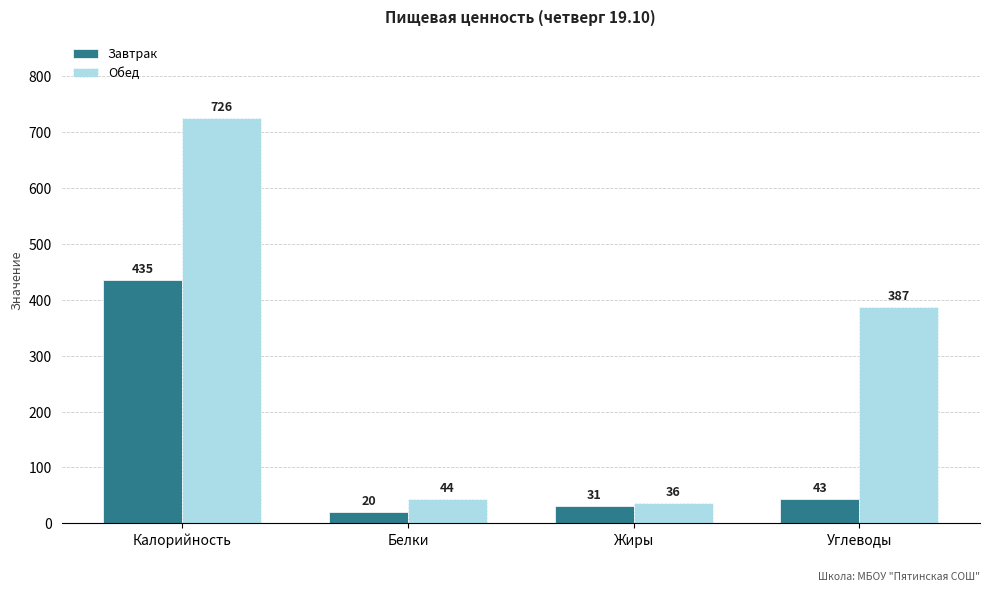

At Углеводы, list the series in order from largest to smallest.

Обед, Завтрак